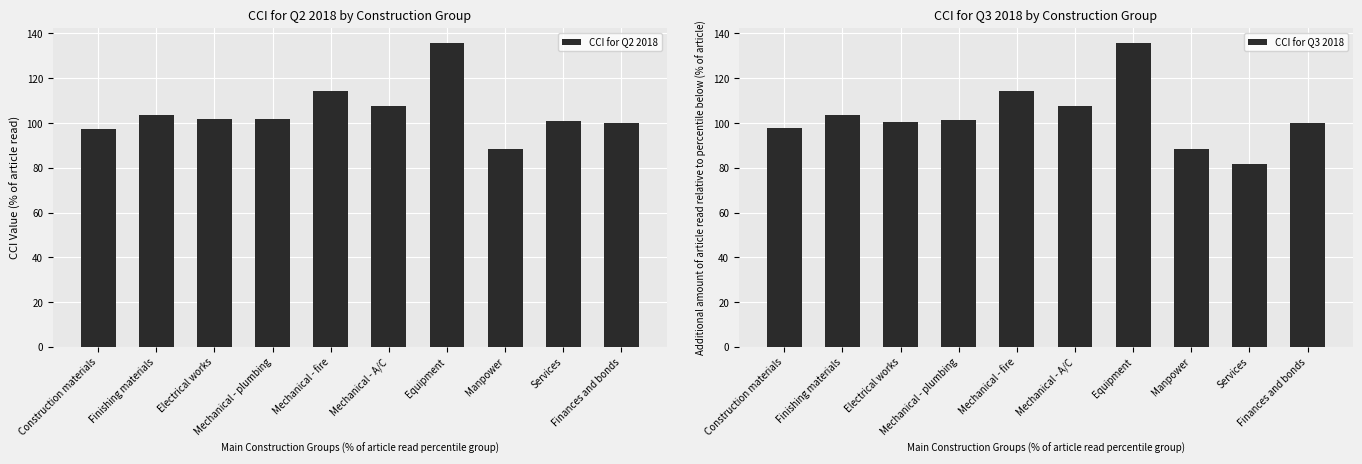

Reading left to right, what are all the values shown in this chart?

CCI for Q2 2018: Construction materials=97.5	Finishing materials=103.6	Electrical works=101.9	Mechanical - plumbing=101.8	Mechanical - fire=114.5	Mechanical - A/C=107.5	Equipment=135.7	Manpower=88.4	Services=100.7	Finances and bonds=100.0
CCI for Q3 2018: Construction materials=97.6	Finishing materials=103.5	Electrical works=100.7	Mechanical - plumbing=101.4	Mechanical - fire=114.5	Mechanical - A/C=107.7	Equipment=135.7	Manpower=88.2	Services=81.6	Finances and bonds=100.0